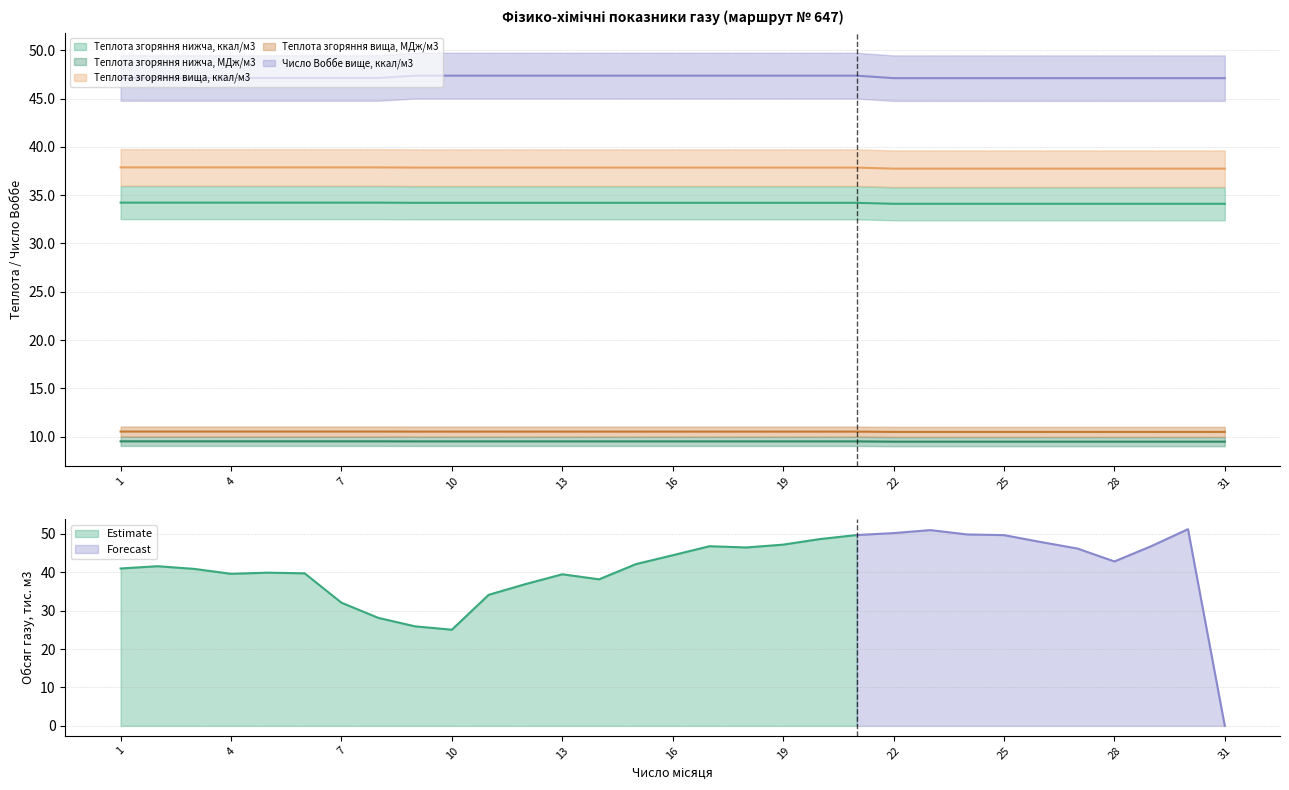

At which label does Теплота згоряння нижча, МДж/м3 reach its peak?

1